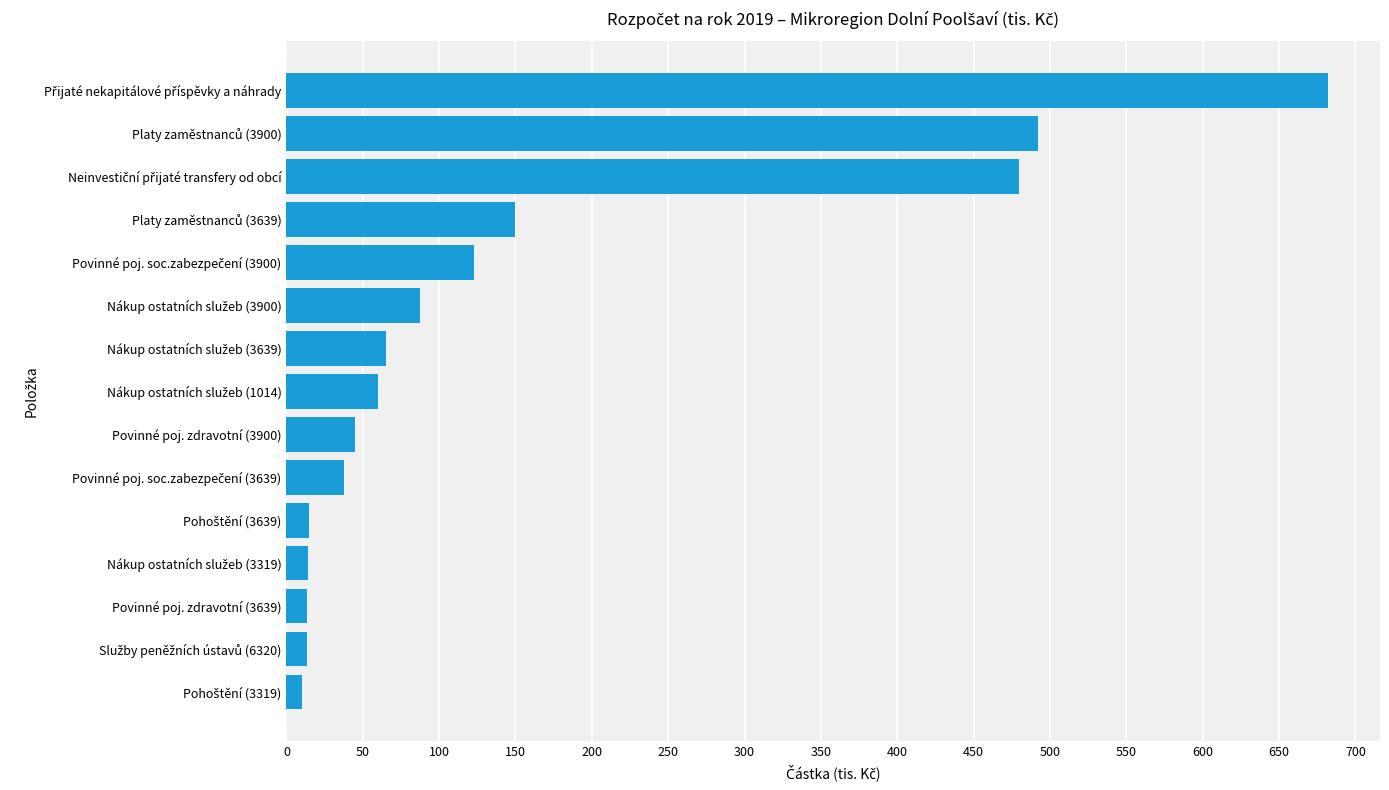

What is the sum of all values?

2288.2